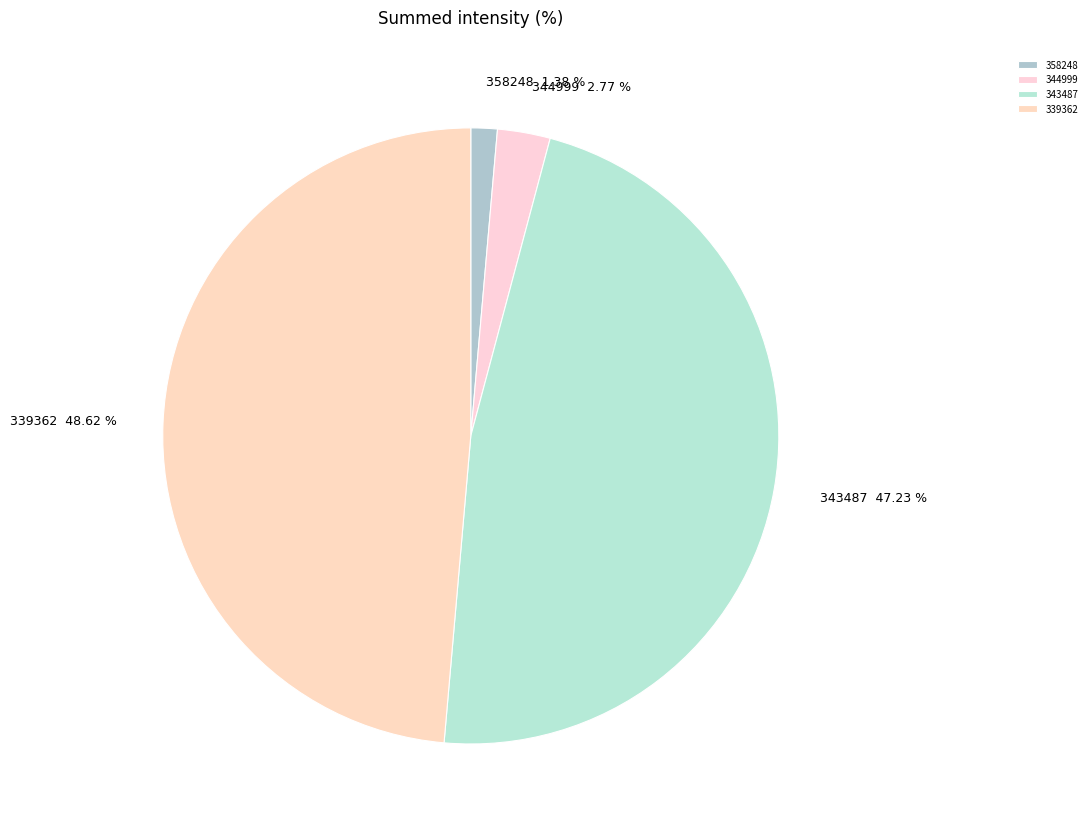

What percentage do 339362 and 344999 together represent?

51.4%